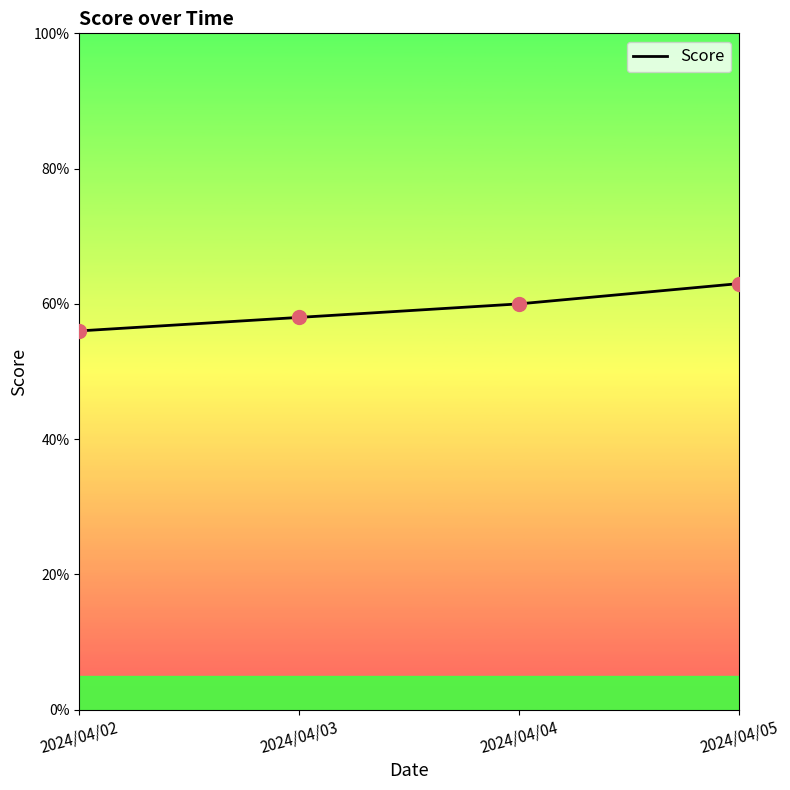

Between 2024/04/04 and 2024/04/05, which is larger?

2024/04/05